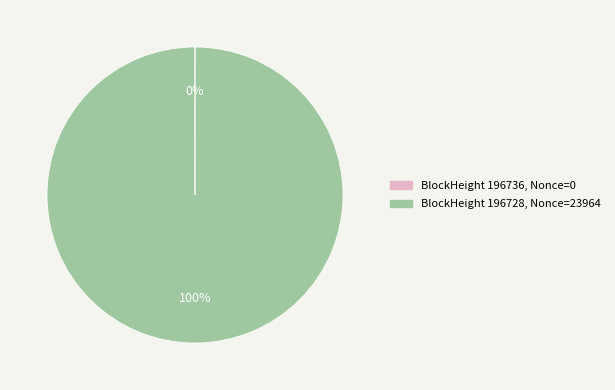

Is there any slice that represents more than half of the pie?

Yes